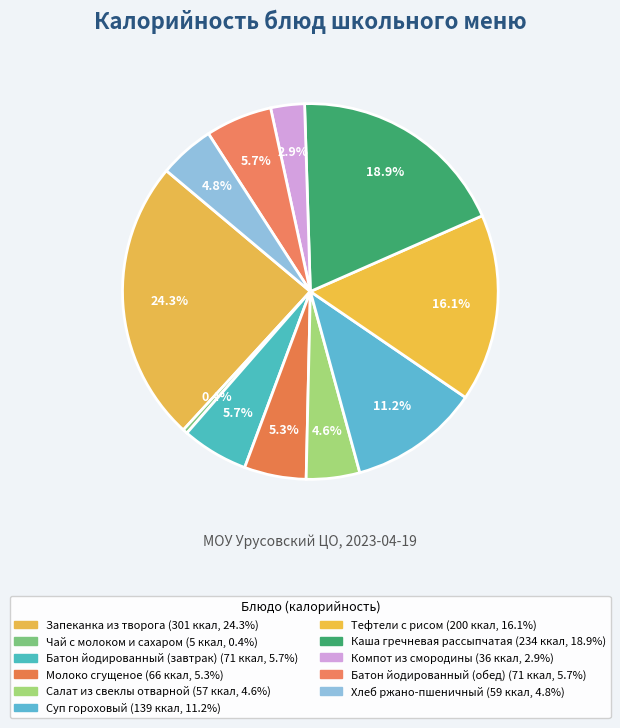

To the nearest percent, what is the difference between the Суп гороховый and Салат из свеклы отварной slice percentages?

7%